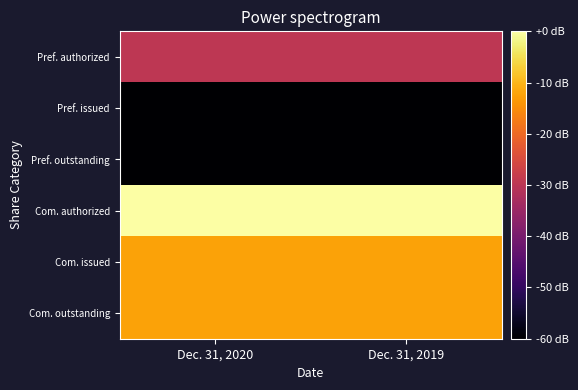

At which category is the sum across all series the highest?

Dec. 31, 2020